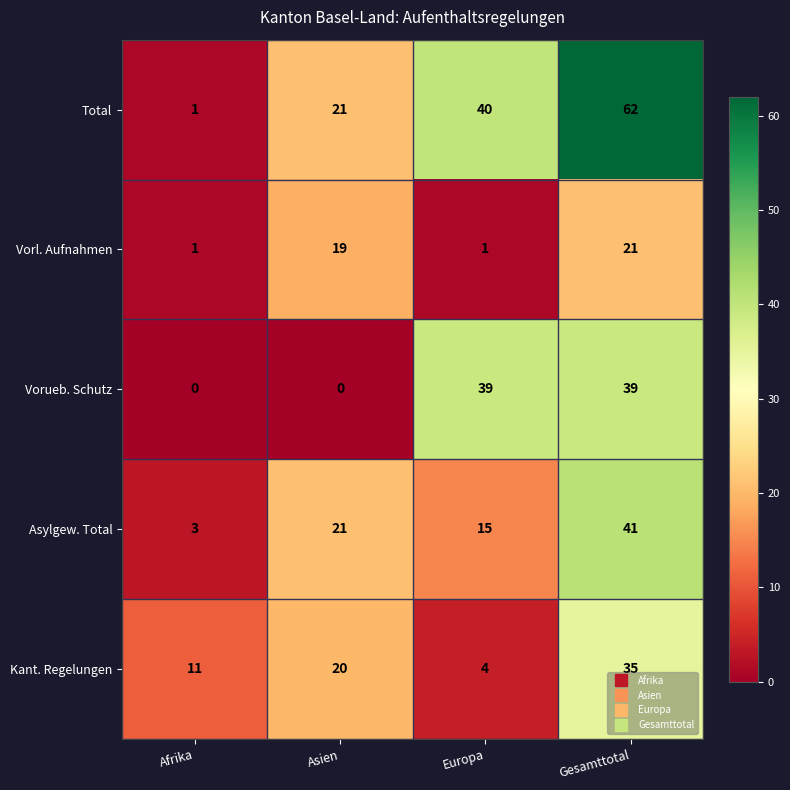

List the series in order of their peak value, highest first.

Total, Asylgew. Total, Vorueb. Schutz, Kant. Regelungen, Vorl. Aufnahmen